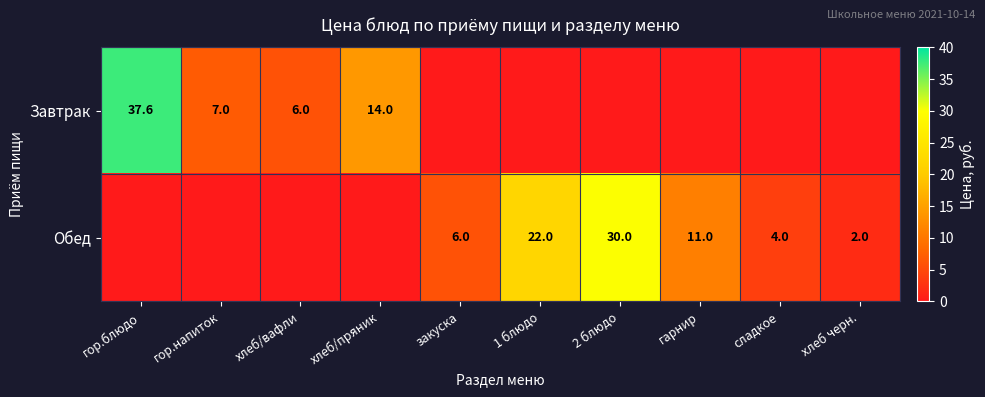

True or false: Обед has a value of 22.0 at 1 блюдо.

True